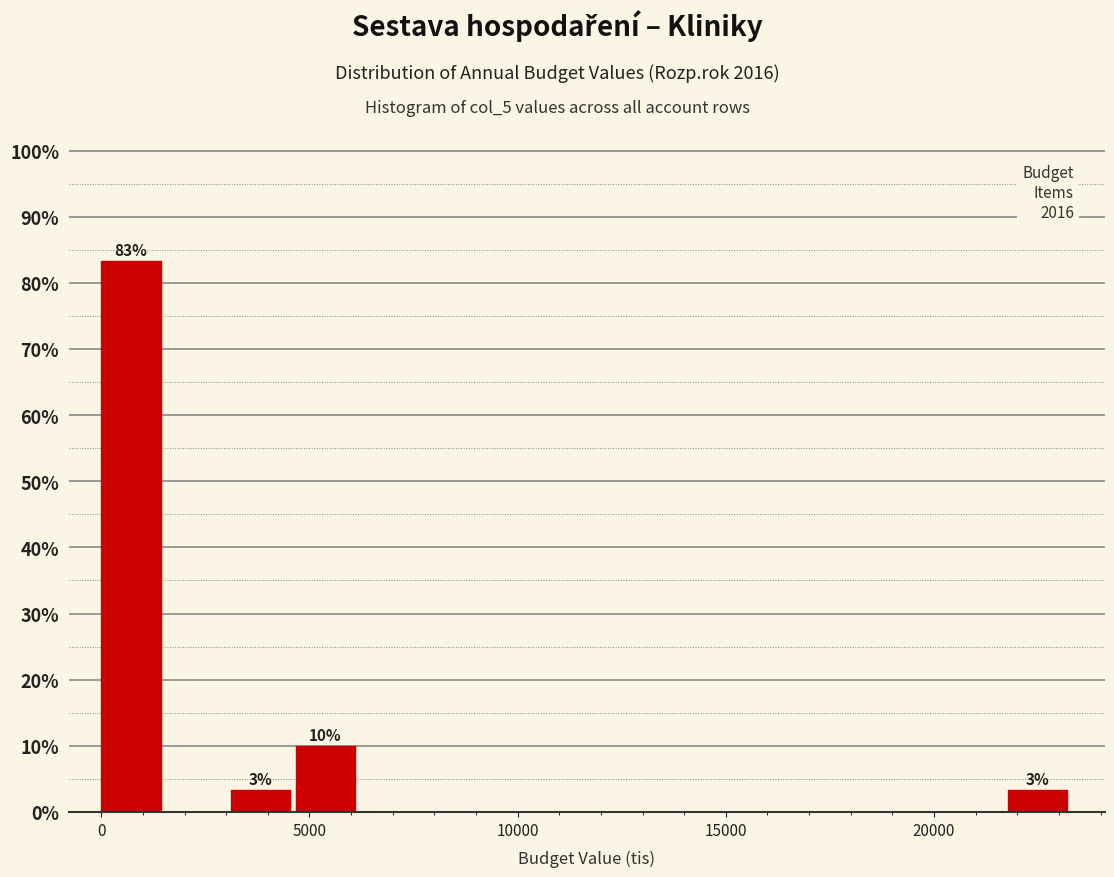

Read against the x-axis, roughly where is the centre of the tallest bar?

500